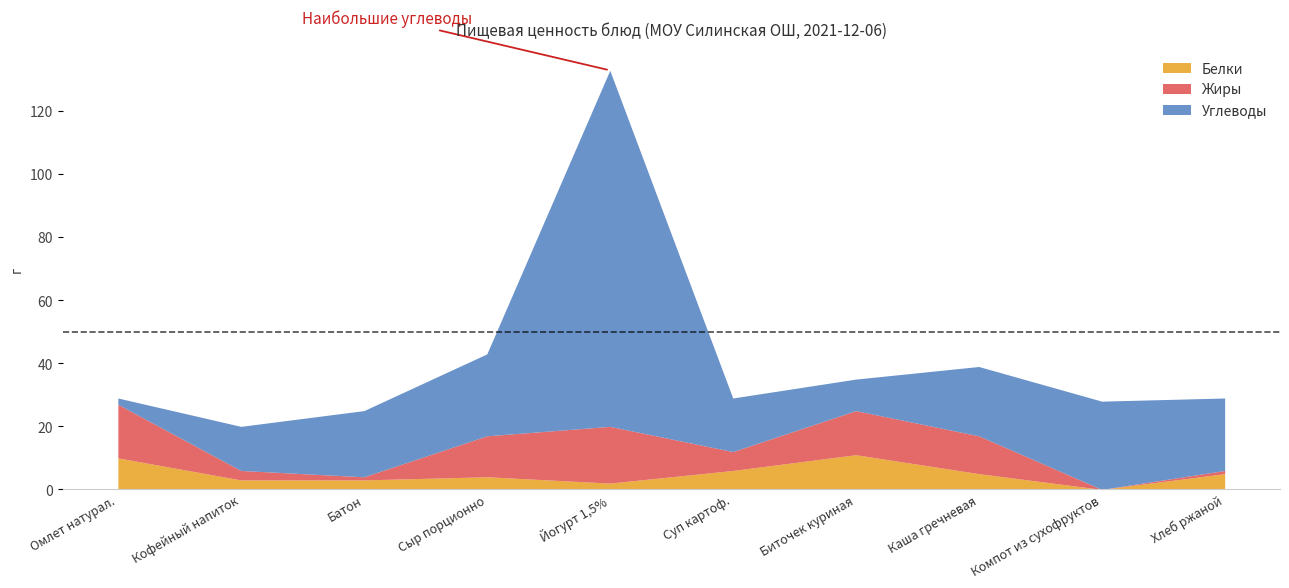

At how many categories does at least one series exceed 8?

10